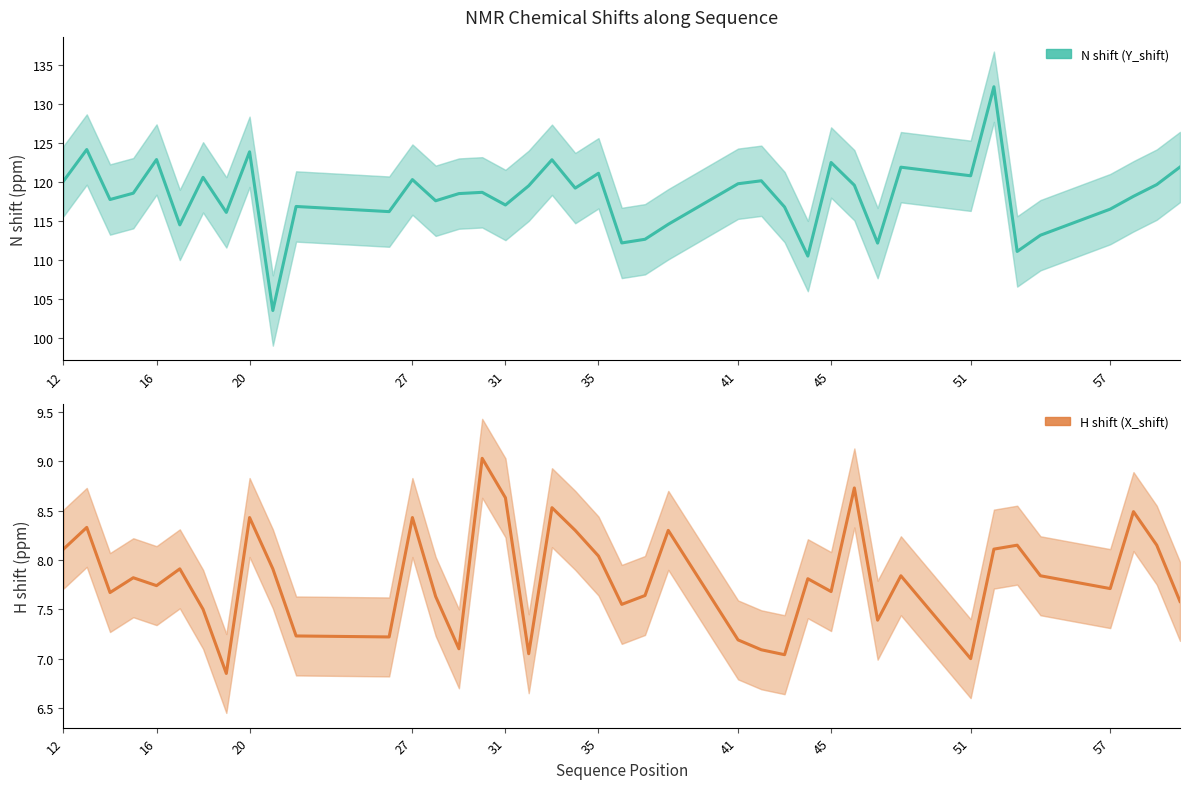

How many interior local peaks does the H shift (X_shift) series have?

13